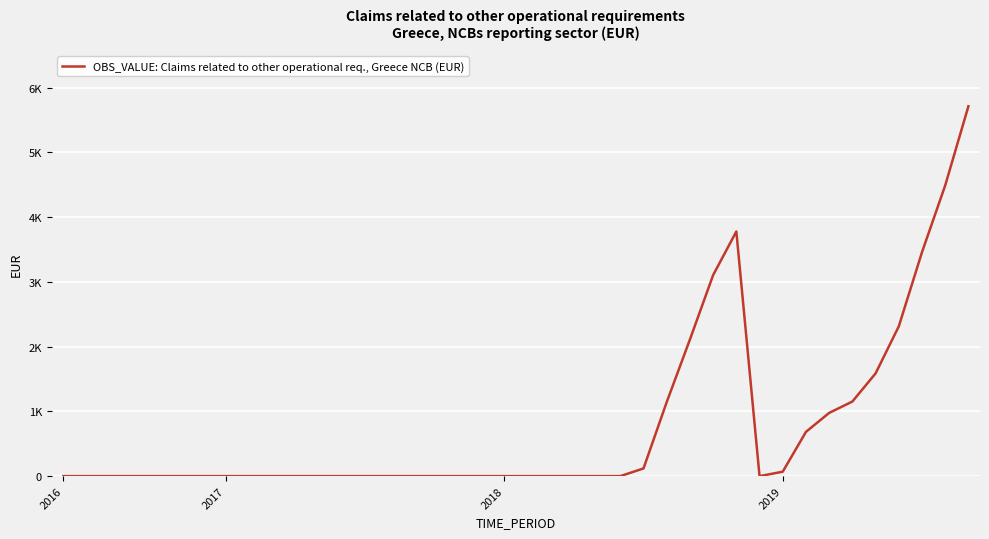

Does the chart have visible grid lines?

Yes